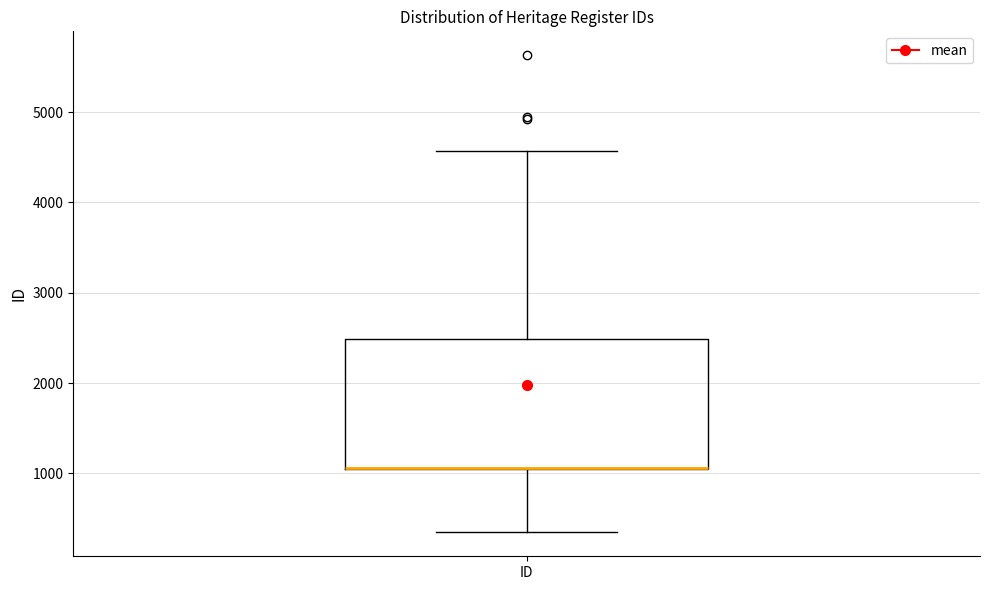

Where does the upper whisker of the box for ID end on the y-axis? The values are not printed on the chart, so give them approximately, as read against the axis.

4600